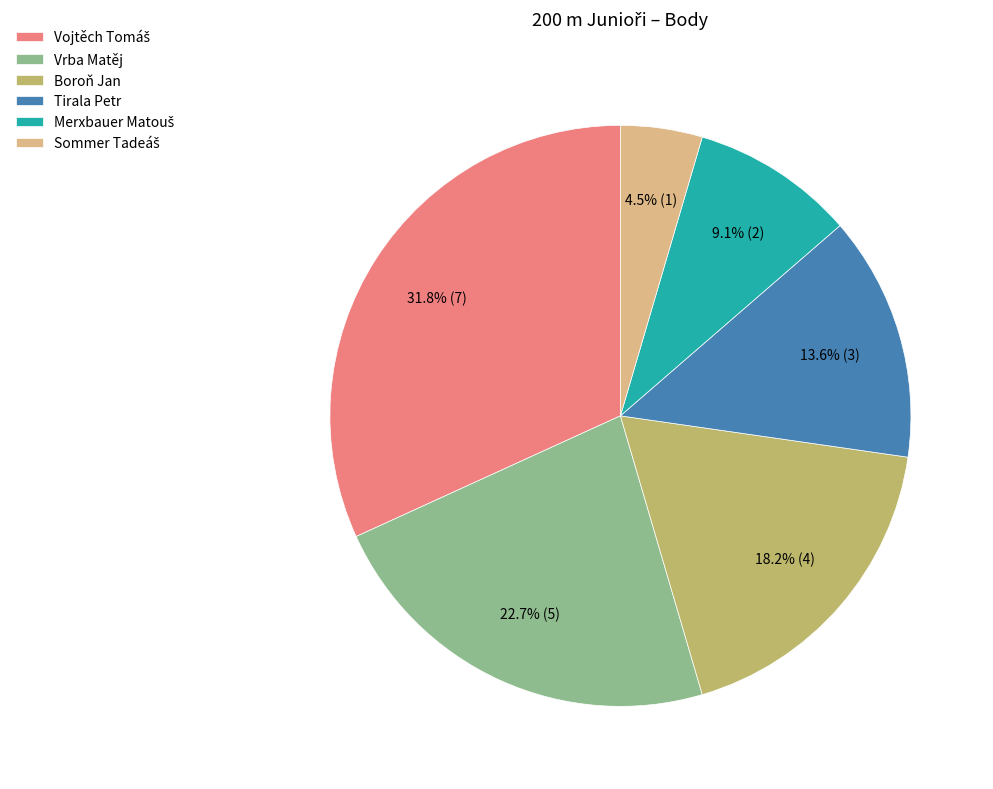

Do Vrba Matěj and Tirala Petr together represent more than half of the pie?

No